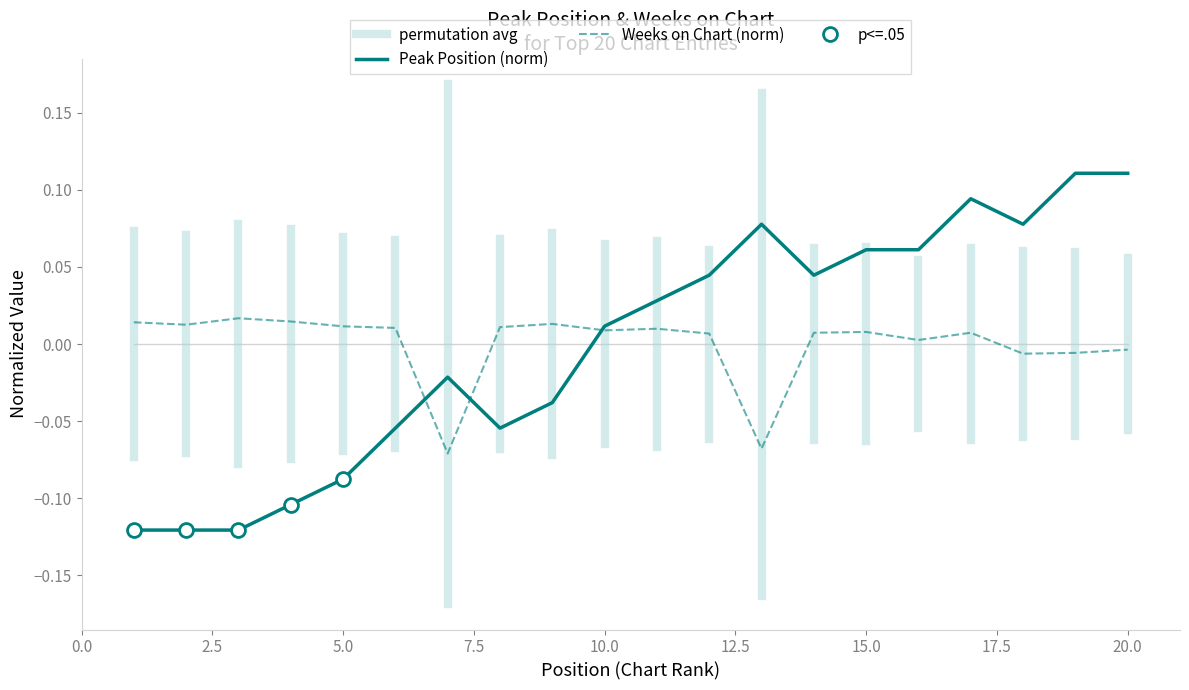

At which category does the chart reach its minimum across all series?

1